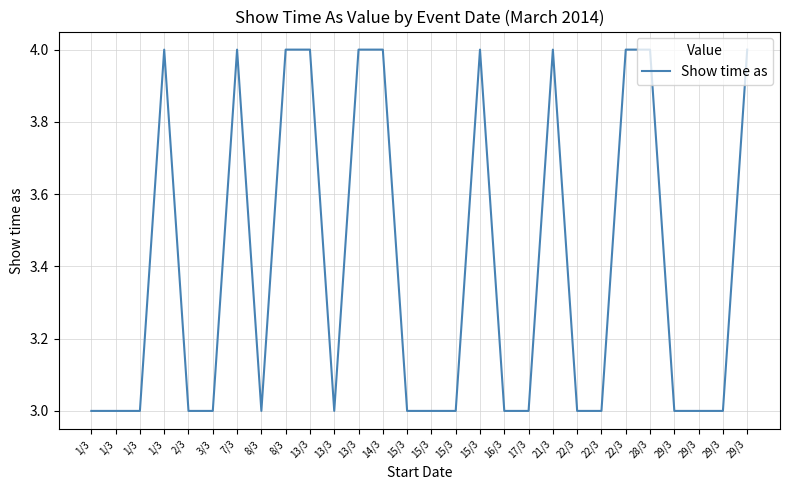

Reading left to right, list all the values displayed in this chart.

3	3	3	4	3	3	4	3	4	4	3	4	4	3	3	3	4	3	3	4	3	3	4	4	3	3	3	4